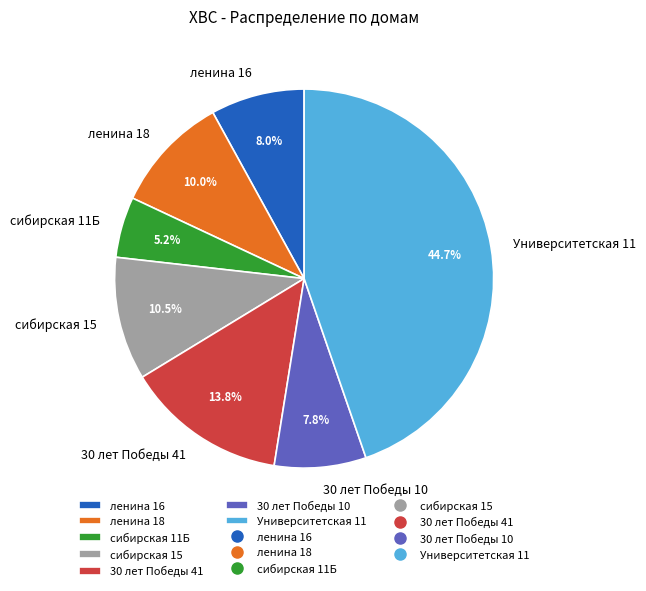

To the nearest percent, what percentage of the pie is 30 лет Победы 41?

14%